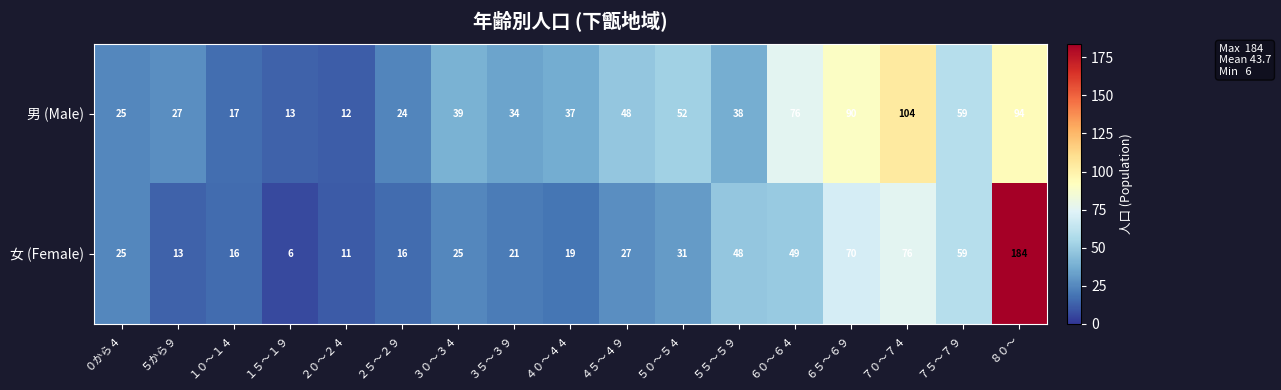

True or false: 男 (Male) has a value of 145 at ８０～.

False